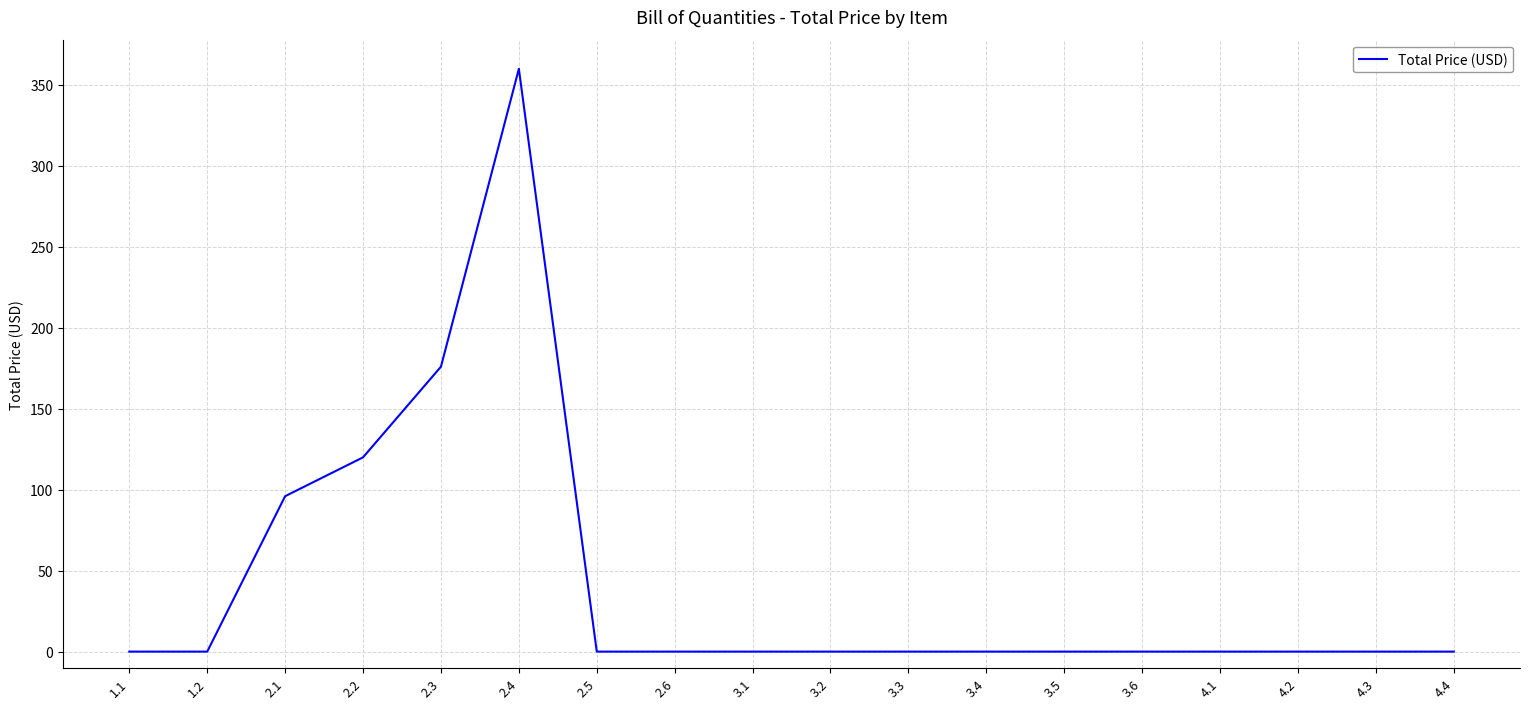

Is it true that the value at 1.2 is -215?

False